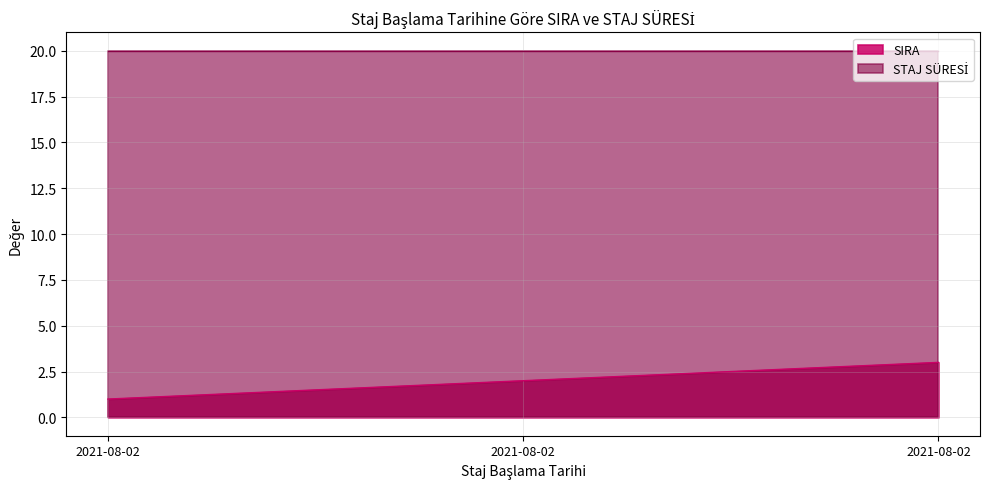

What is the sum of the values at 2021-08-02 and 2021-08-02?

5